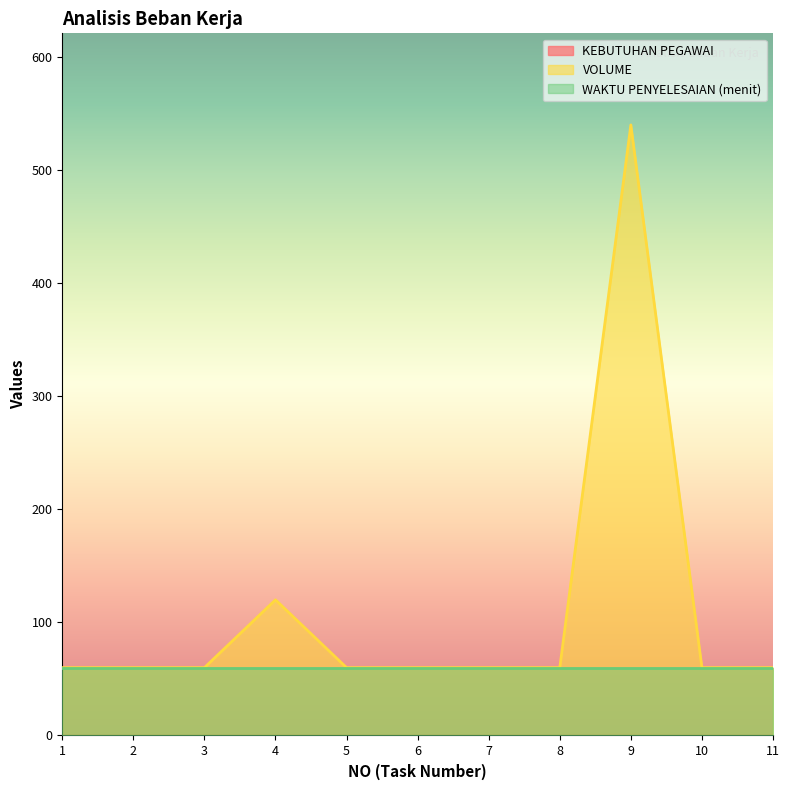

Which series has the largest total across all categories?

VOLUME